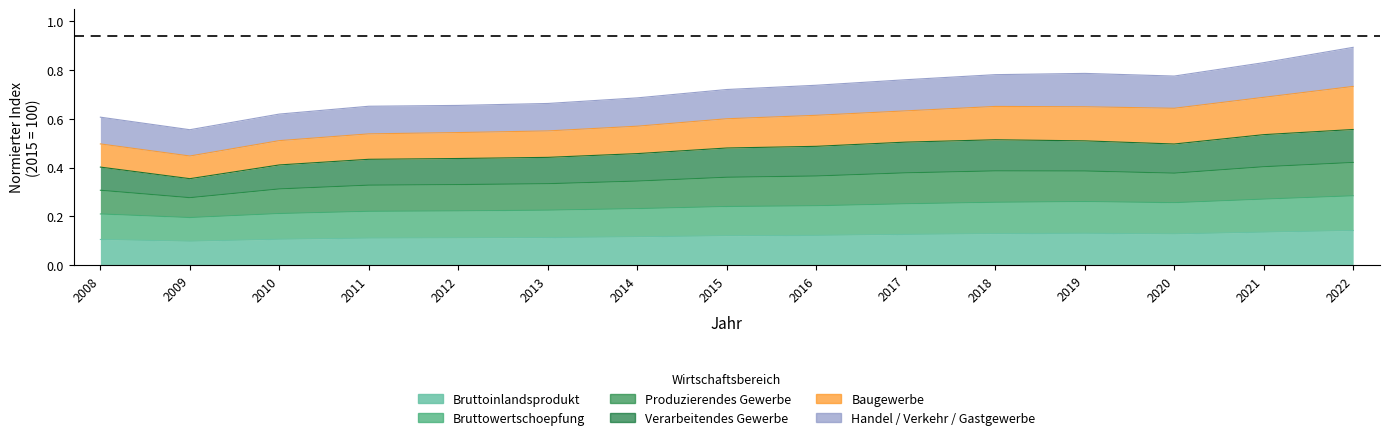

True or false: Produzierendes Gewerbe has a value of 0.4 at 2013.

True